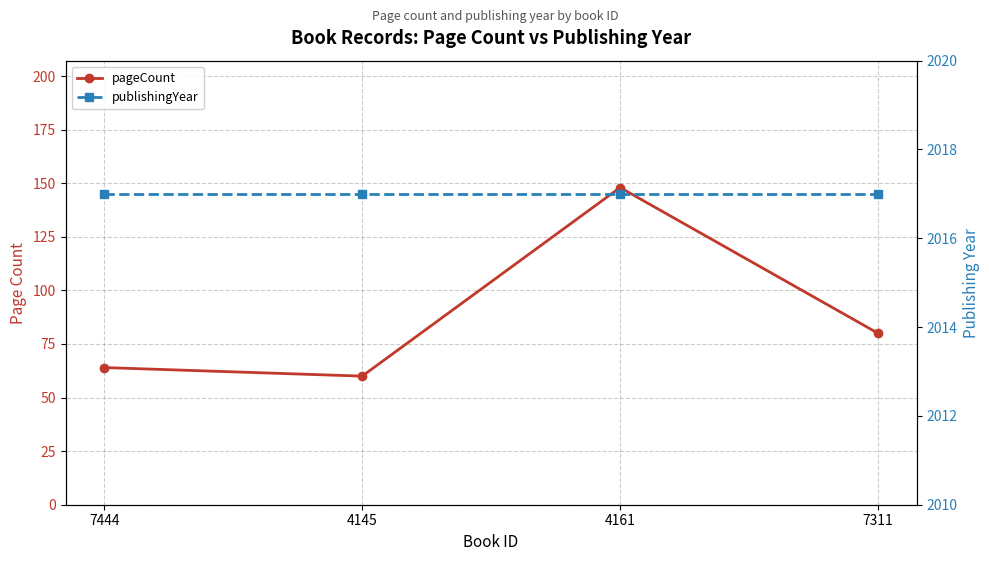

True or false: pageCount has more than 1 points higher than both neighbors.

False